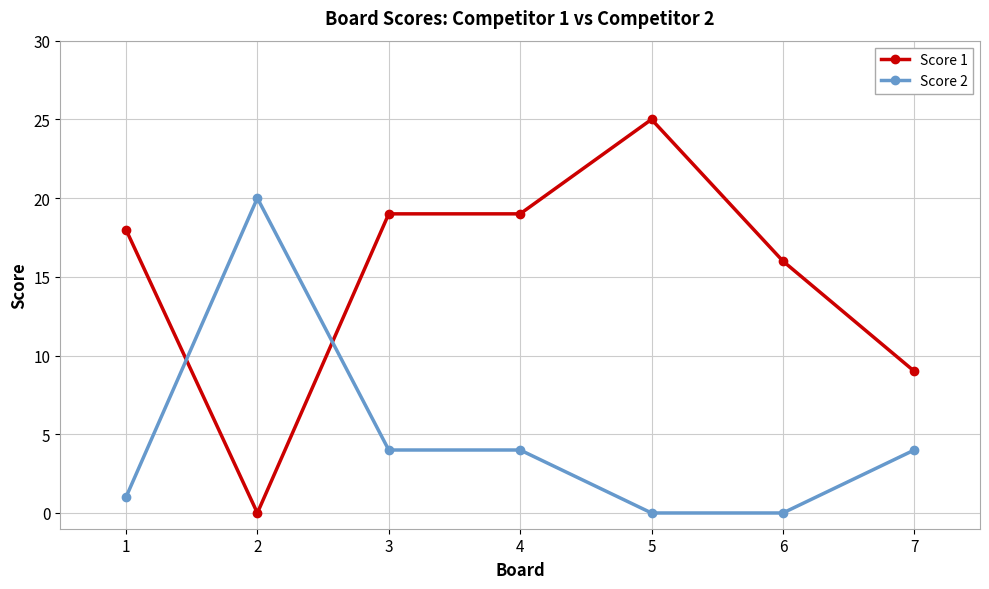

Reading left to right, what are all the values shown in this chart?

Score 1: 18	0	19	19	25	16	9
Score 2: 1	20	4	4	0	0	4